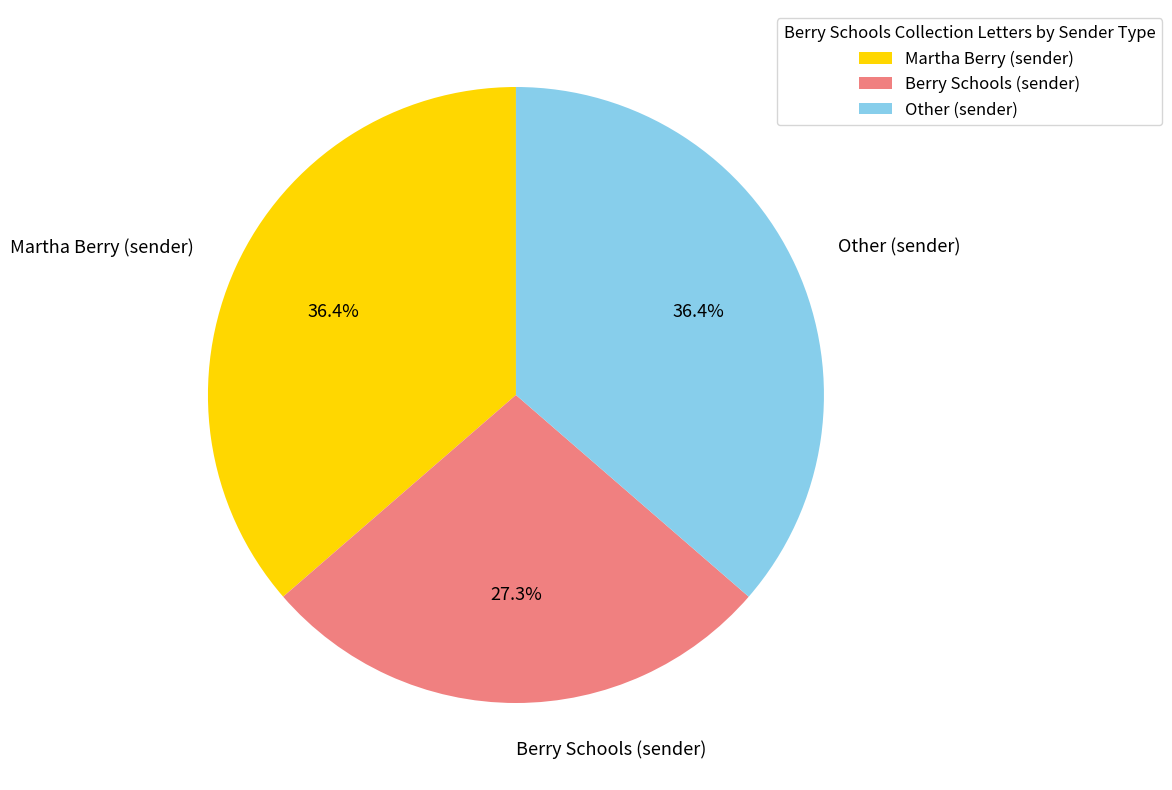

Does any single category account for the majority?

No